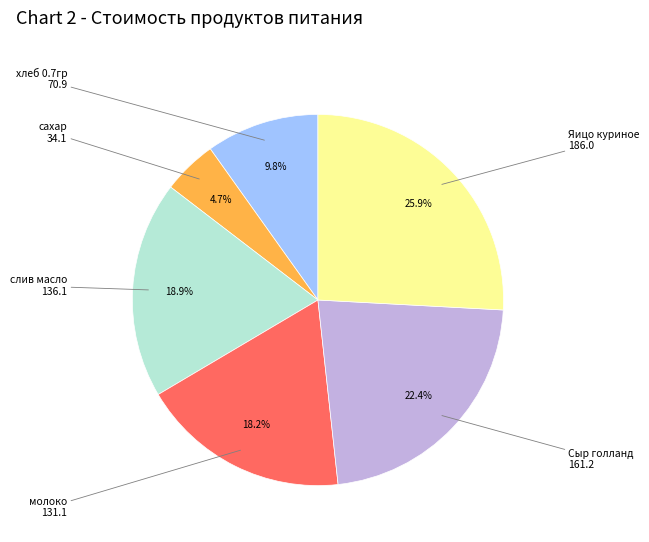

To the nearest percent, what is the difference between the largest and smallest slice percentages?

21%